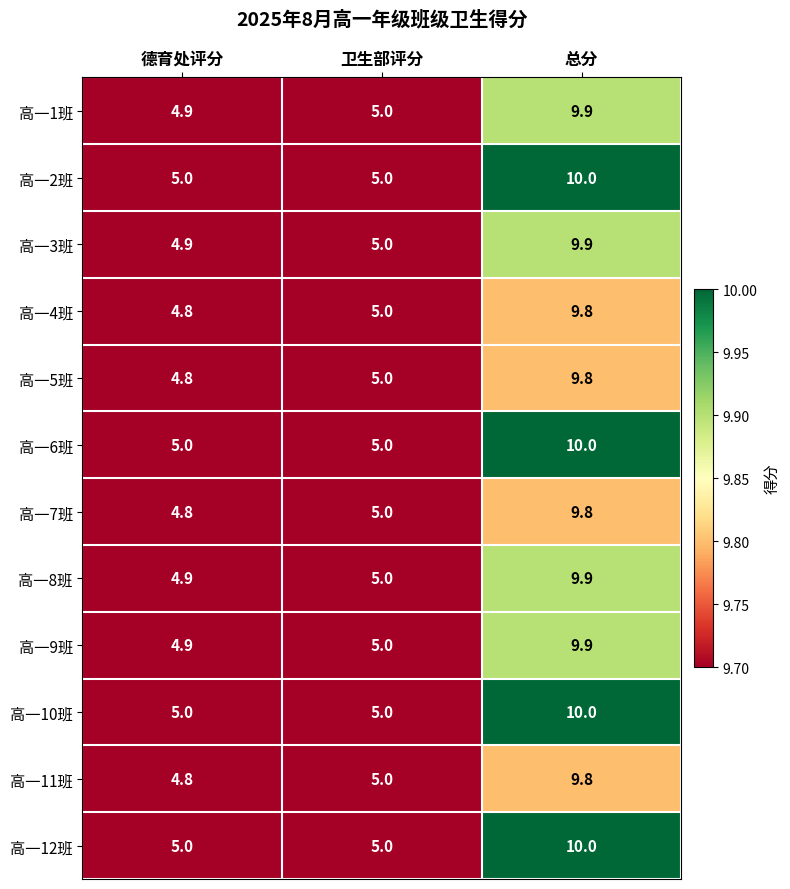

Read the 高一8班 value at 德育处评分.

4.9